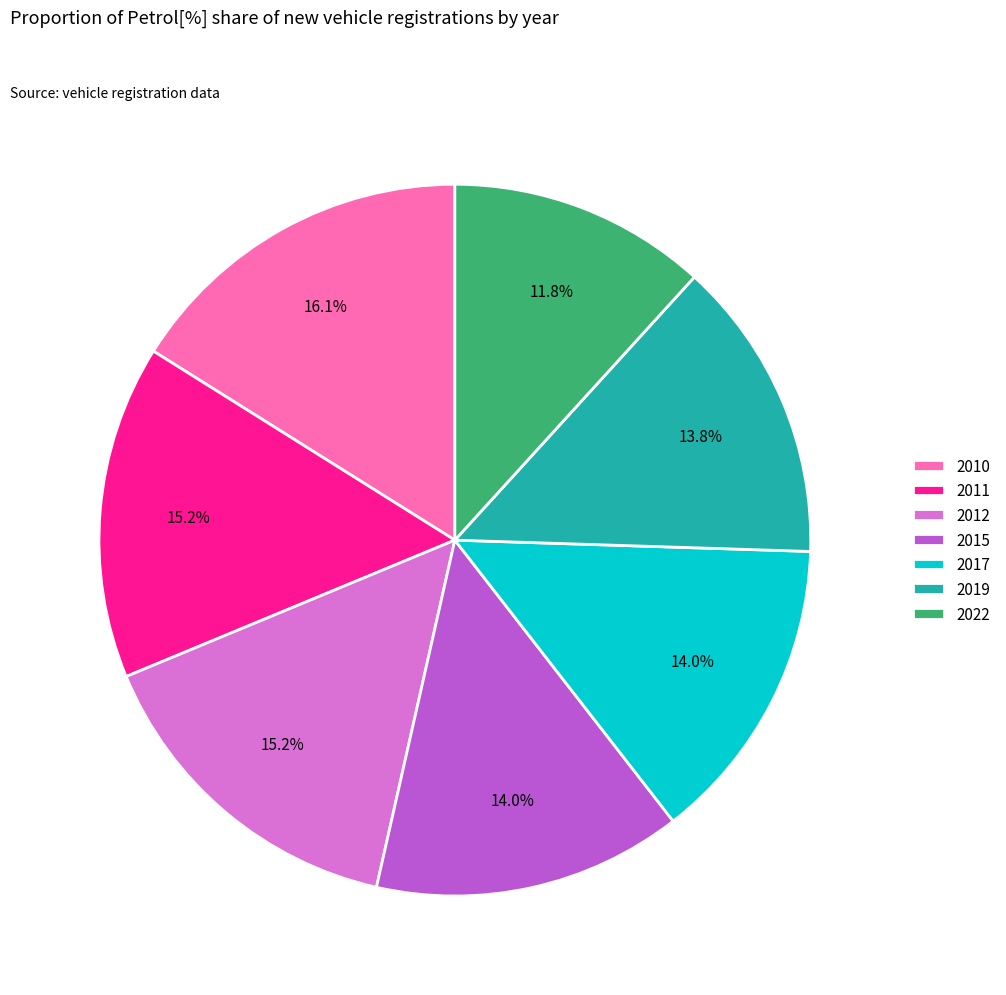

Which category has the biggest portion of the pie?

2010